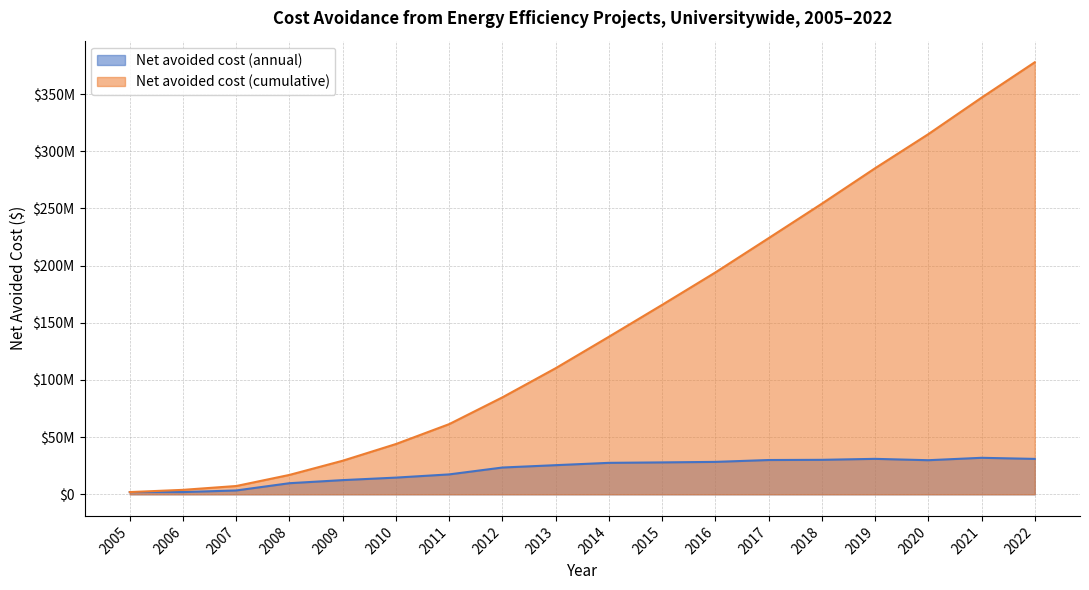

What is the smallest value displayed?

1944115